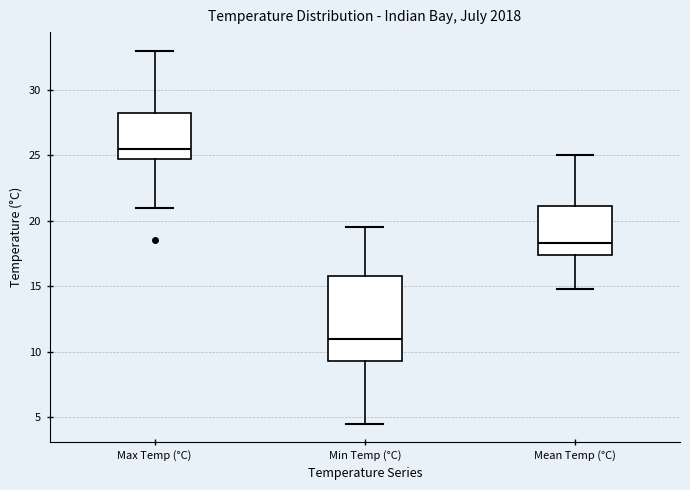

Reading left to right, read every box against the y-axis: the position of its median line, the range the box covers, and the ends of its whiskers. The values are not printed on the chart, so give them approximately, as read against the axis.

Max Temp (°C): median 25.5, box 25.0 to 28.5, whiskers 21.0 to 33.0
Min Temp (°C): median 11.0, box 9.5 to 16.0, whiskers 4.5 to 19.5
Mean Temp (°C): median 18.5, box 17.5 to 21.0, whiskers 15.0 to 25.0